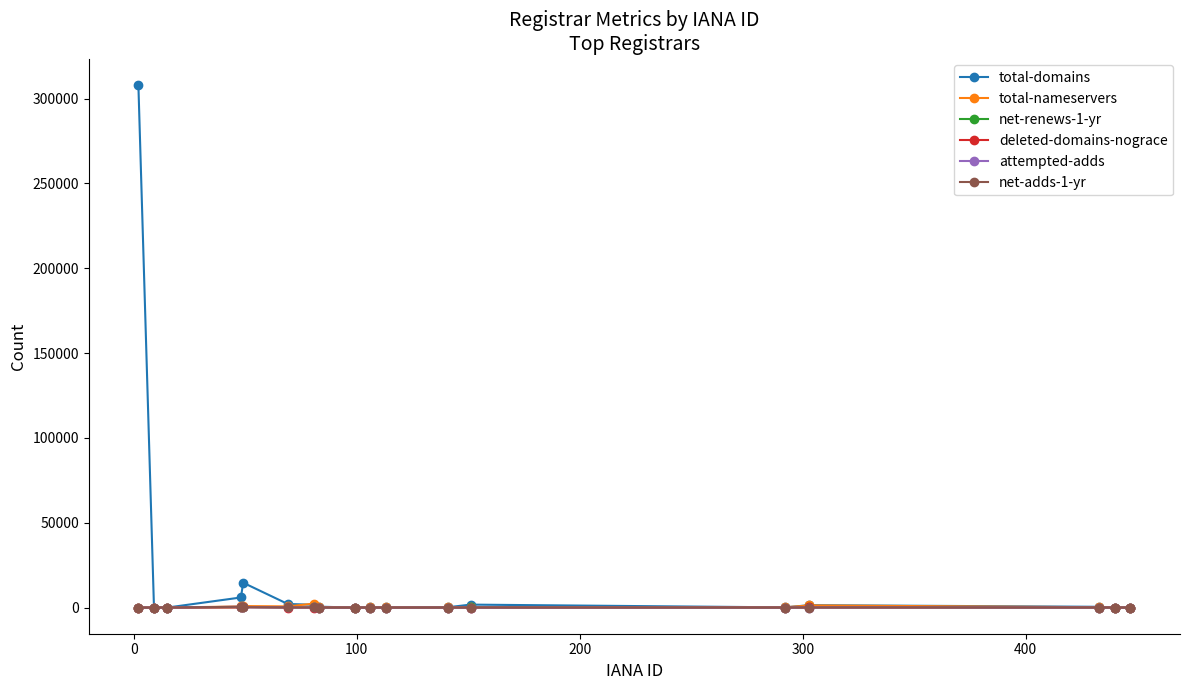

Which series has the largest total across all categories?

total-domains